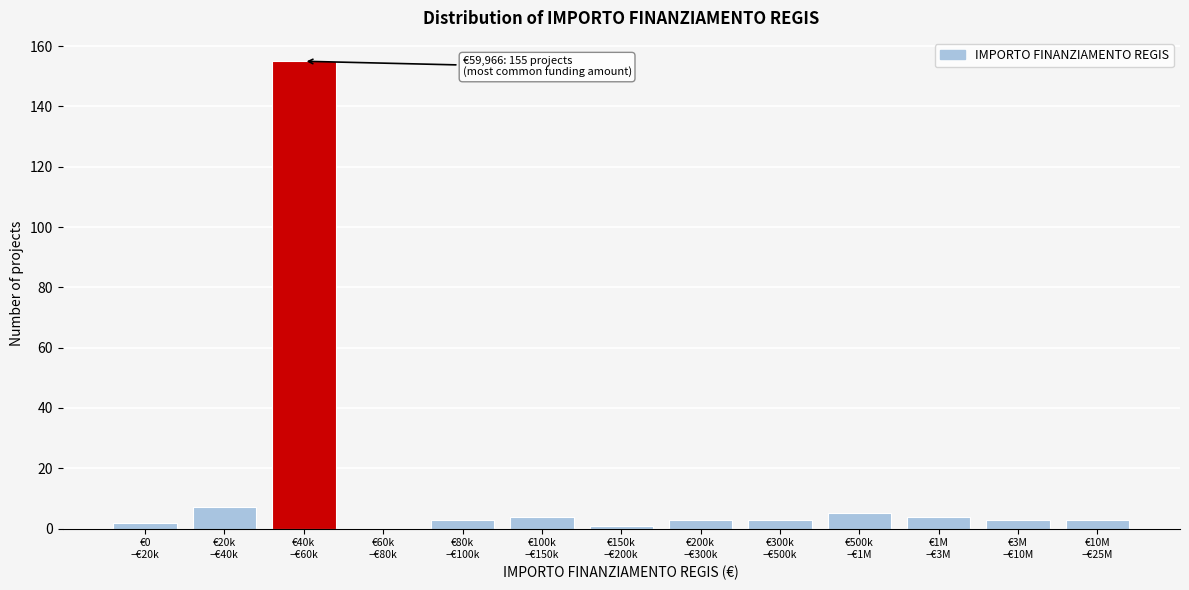

What is the greatest value displayed?

155